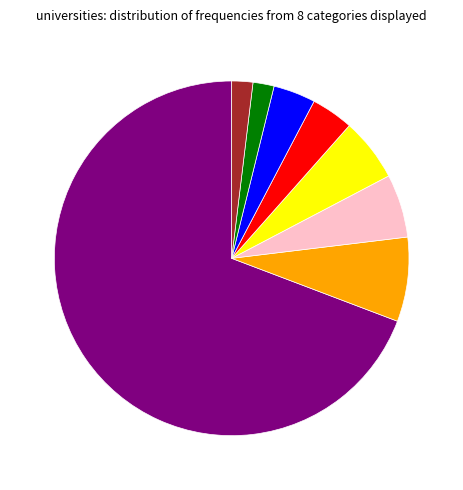

Is there any slice that represents more than half of the pie?

Yes